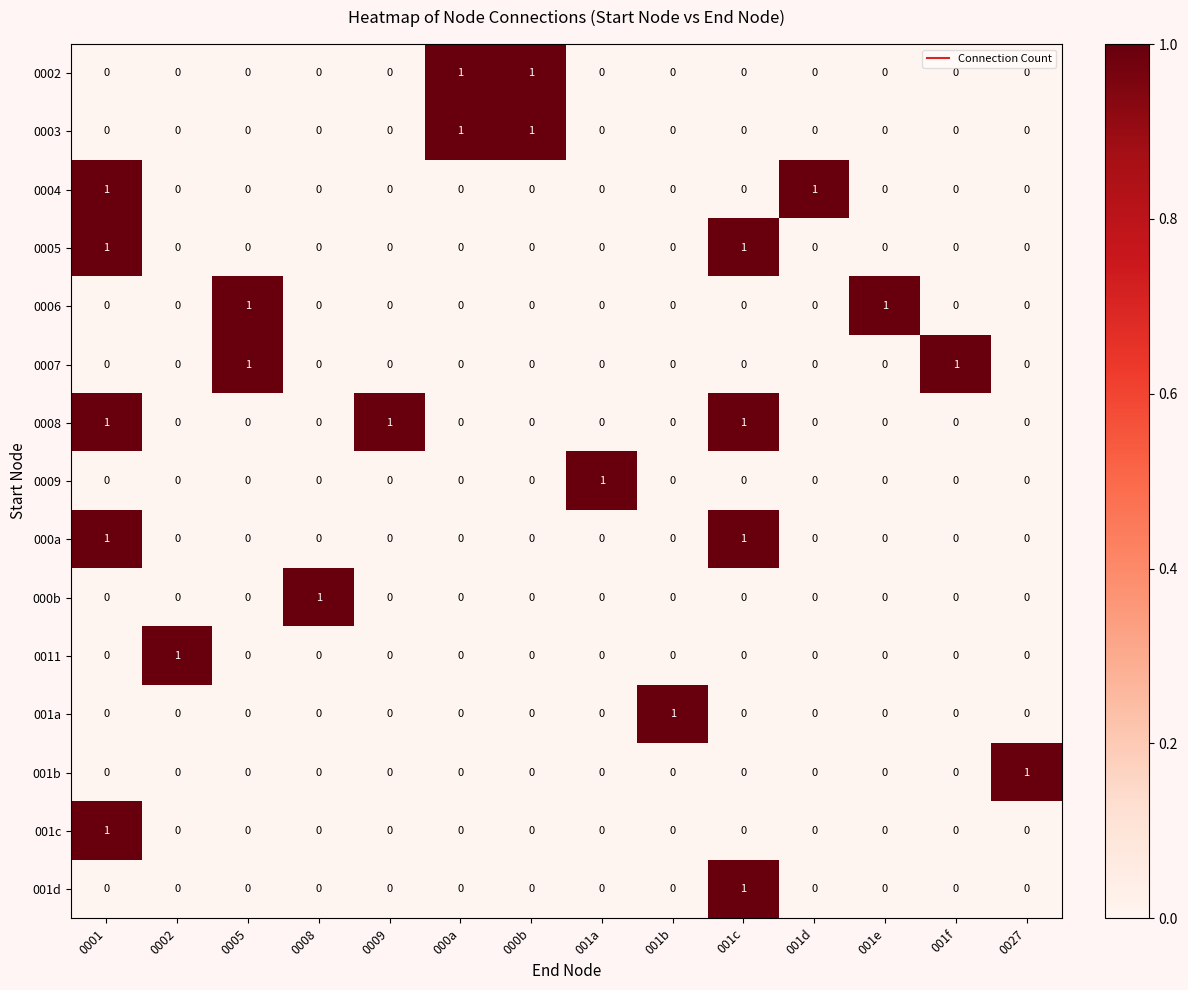

Which series has the largest total across all categories?

0008